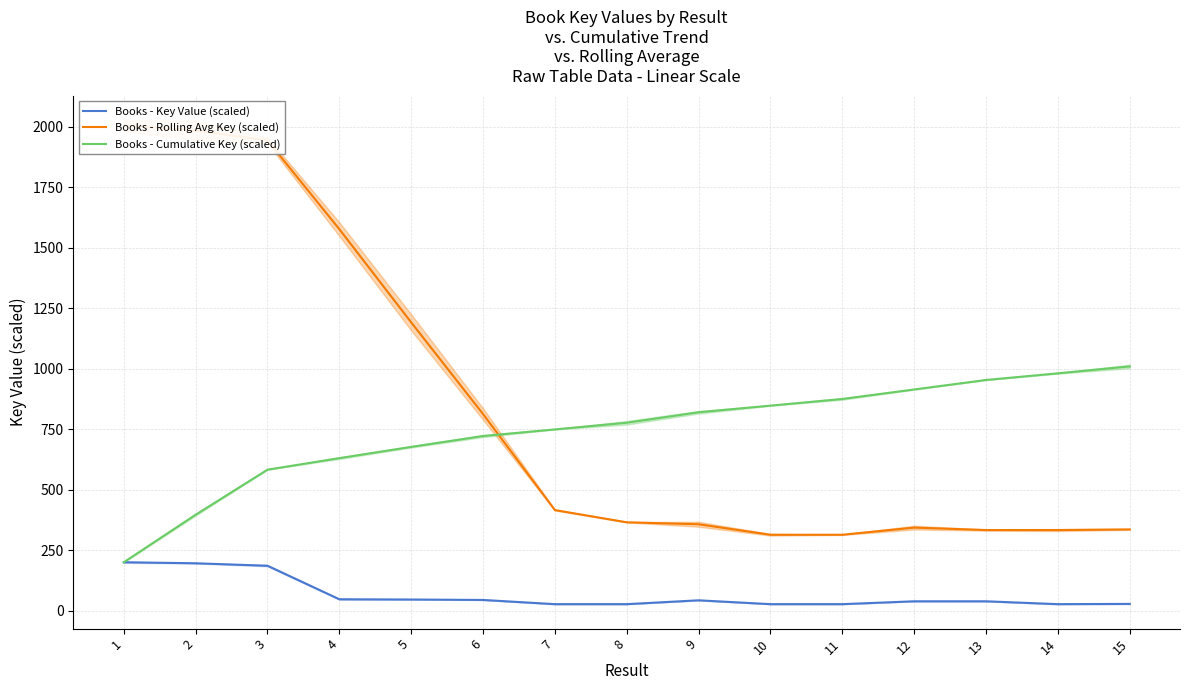

At which label does Books - Cumulative Key (scaled) reach its minimum?

1